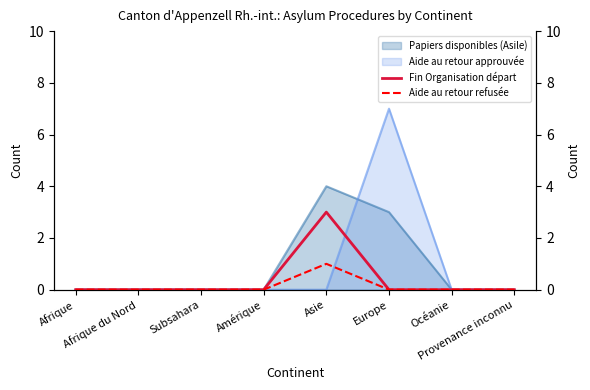

What is the highest value of the Aide au retour approuvée series?

7